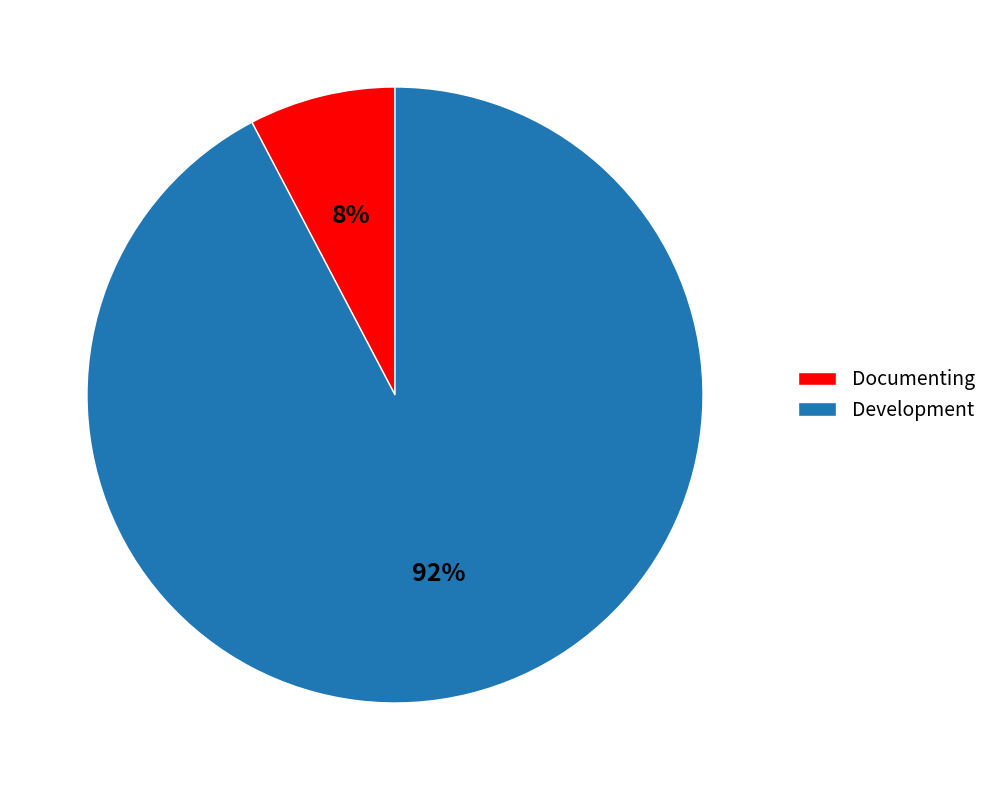

Which category has the smallest portion of the pie?

Documenting